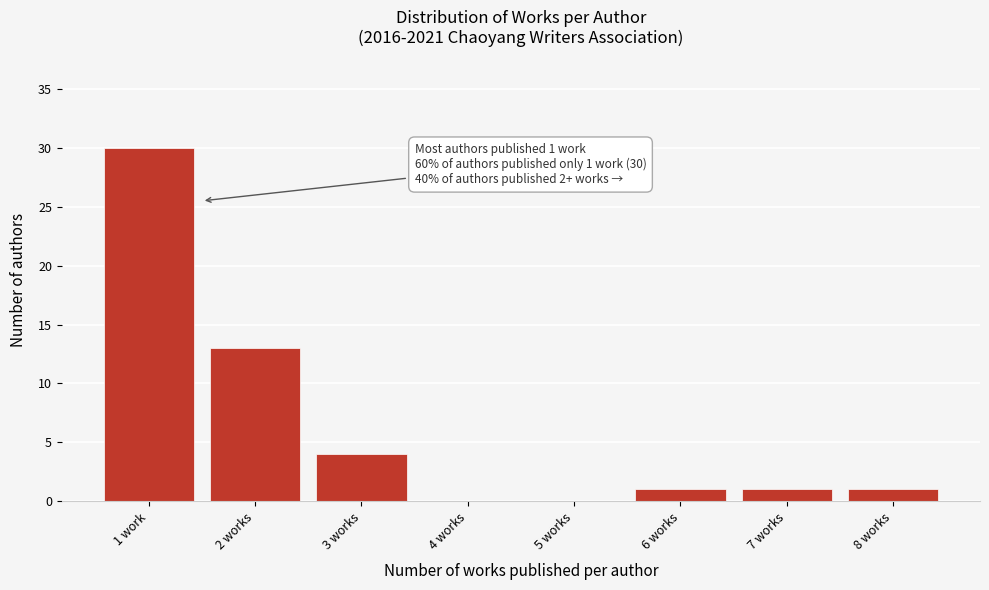

Reading left to right, transcribe all the data shown in this chart.

1 work=30	2 works=13	3 works=4	4 works=0	5 works=0	6 works=1	7 works=1	8 works=1